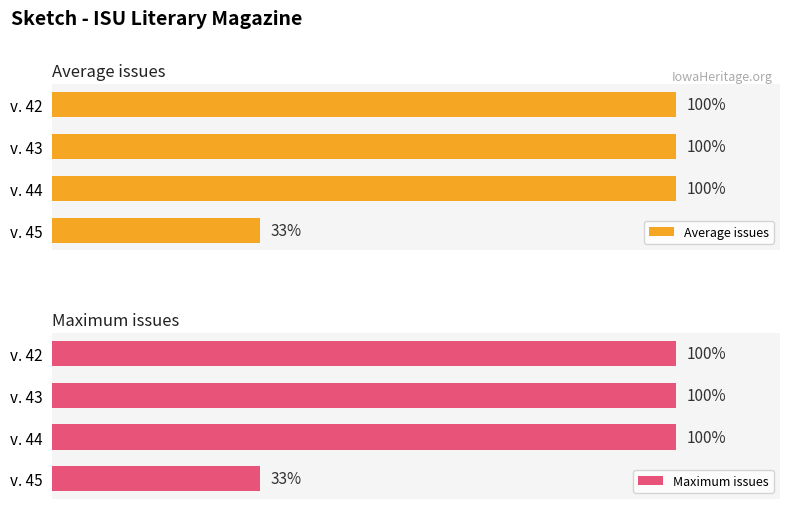

How many groups of bars are there?

4